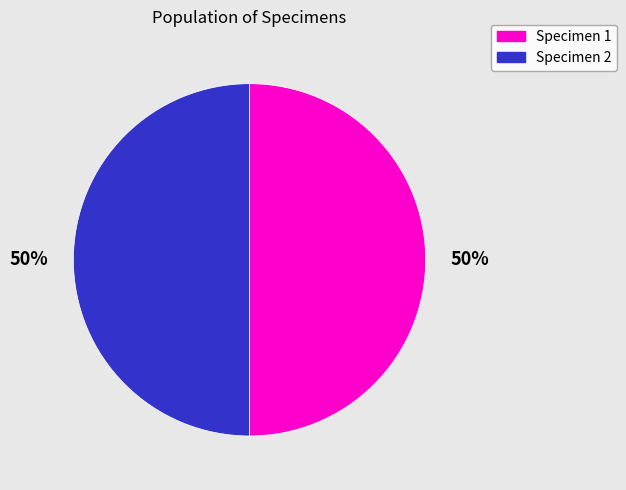

Approximately how many times larger is the value at Specimen 1 compared to Specimen 2?

1.0